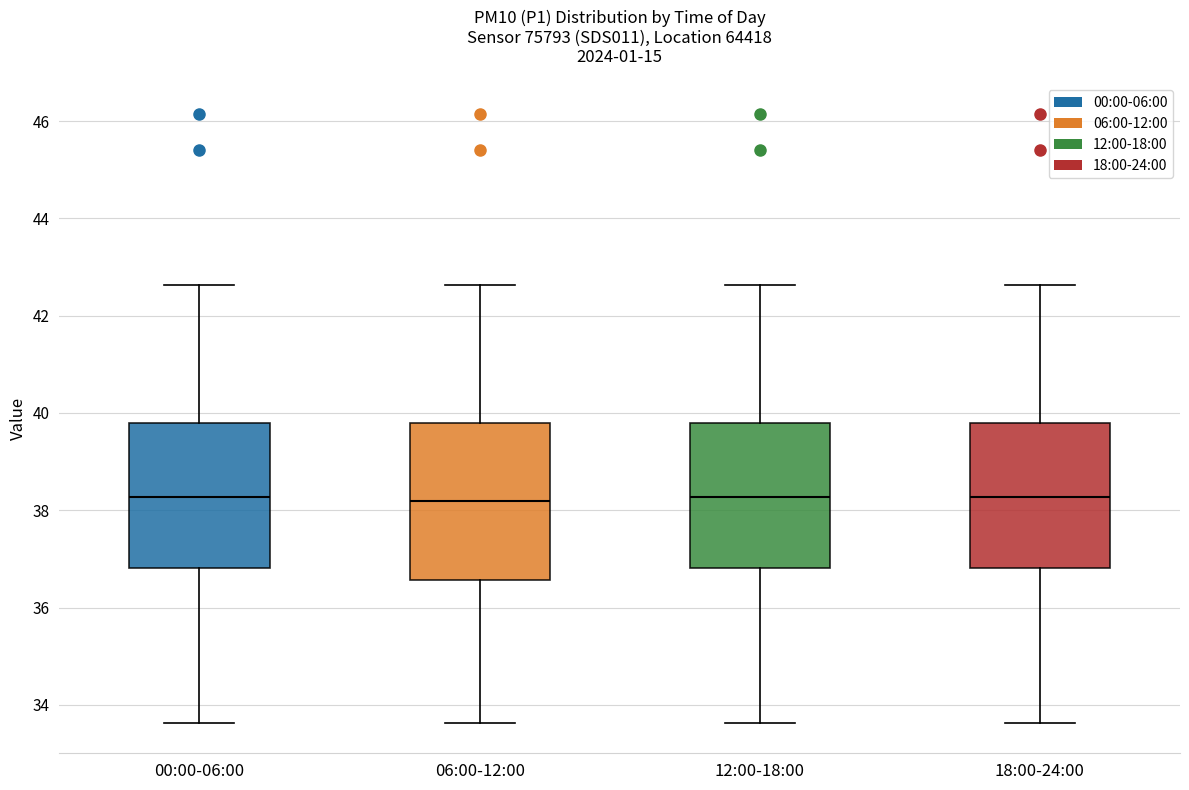

Where does the upper whisker of the box for 12:00-18:00 end on the y-axis? The values are not printed on the chart, so give them approximately, as read against the axis.

42.6